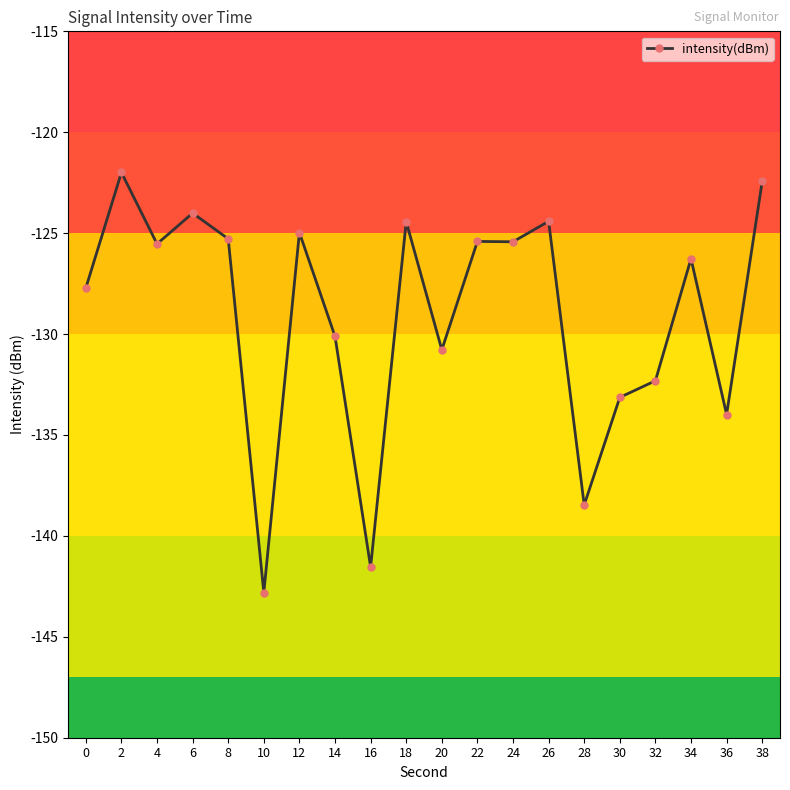

True or false: the data has more than 2 interior local peaks.

True